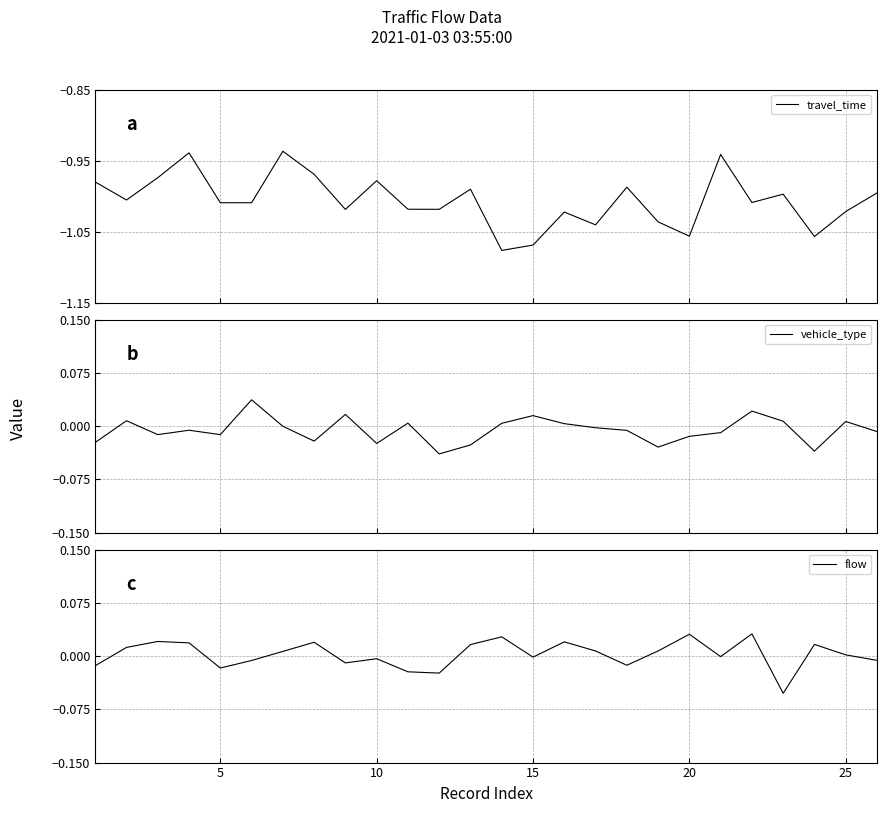

Is the value of flow at 25 greater than the value of travel_time at 16?

Yes